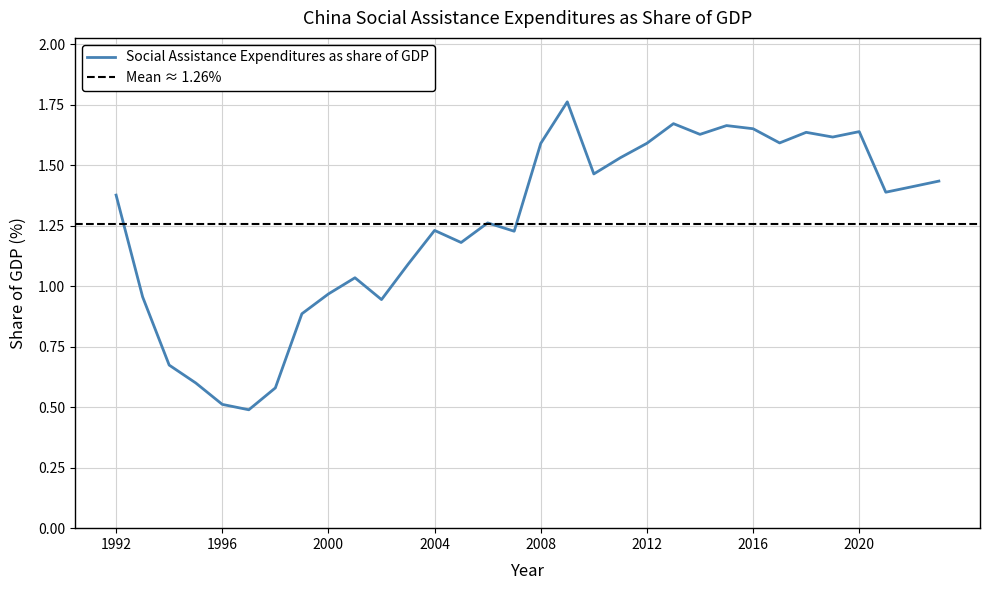

At which category does the data reach its first local peak?

2001